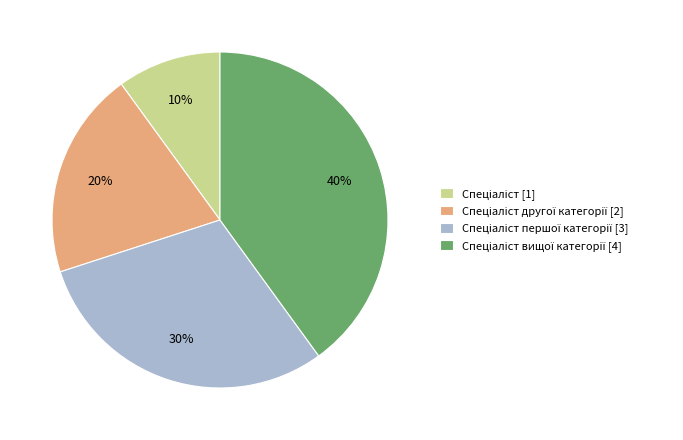

To the nearest percent, what is the average slice percentage?

25%